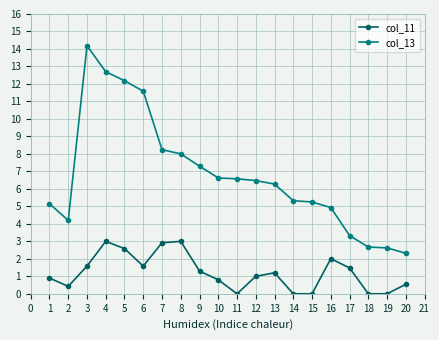

What is the difference between the second highest and second lowest values in the col_13 series?

10.1